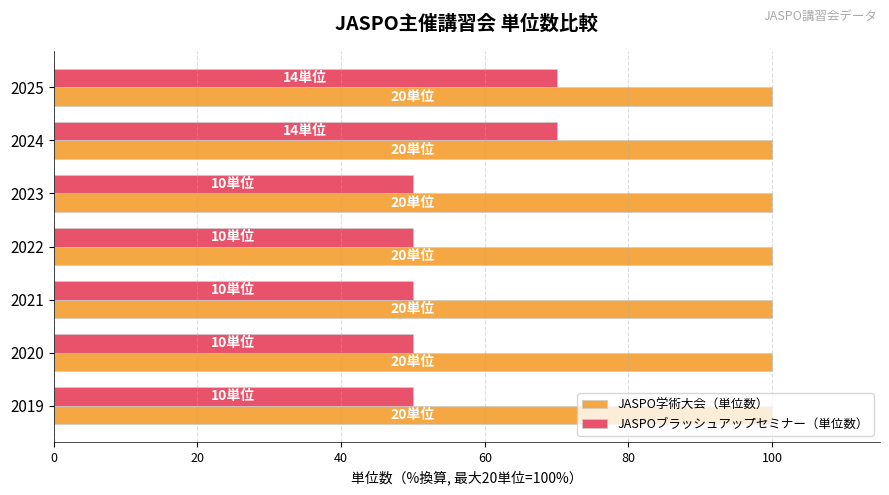

True or false: JASPOブラッシュアップセミナー（単位数） has a value of 31 at 2025.

False